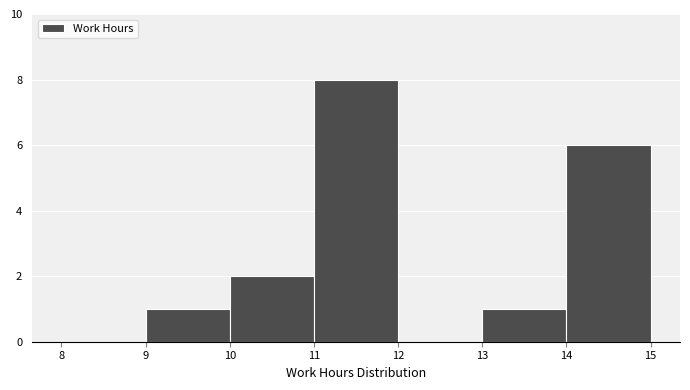

Reading left to right, list every bar in this chart as the range it spans on the x-axis followed by its height. The values are not printed on the chart, so give them approximately, as read against the axis.

8 to 9: 0
9 to 10: 1
10 to 11: 2
11 to 12: 8
12 to 13: 0
13 to 14: 1
14 to 15: 6